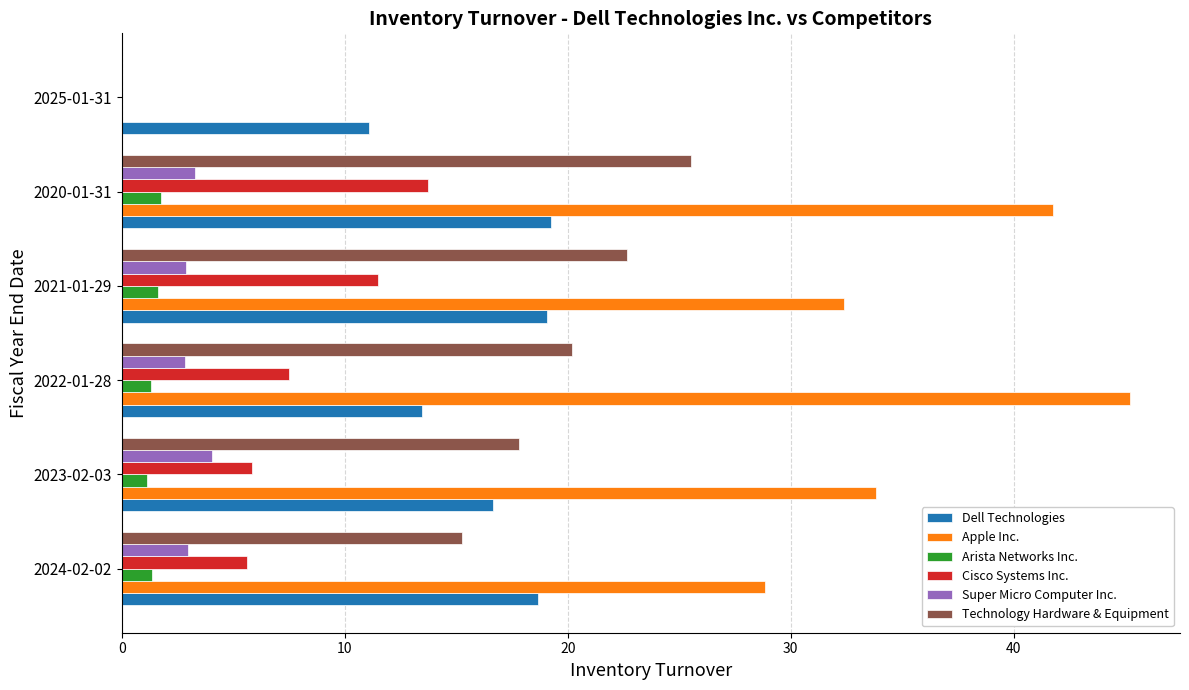

What is the maximum value for Cisco Systems Inc.?

13.7